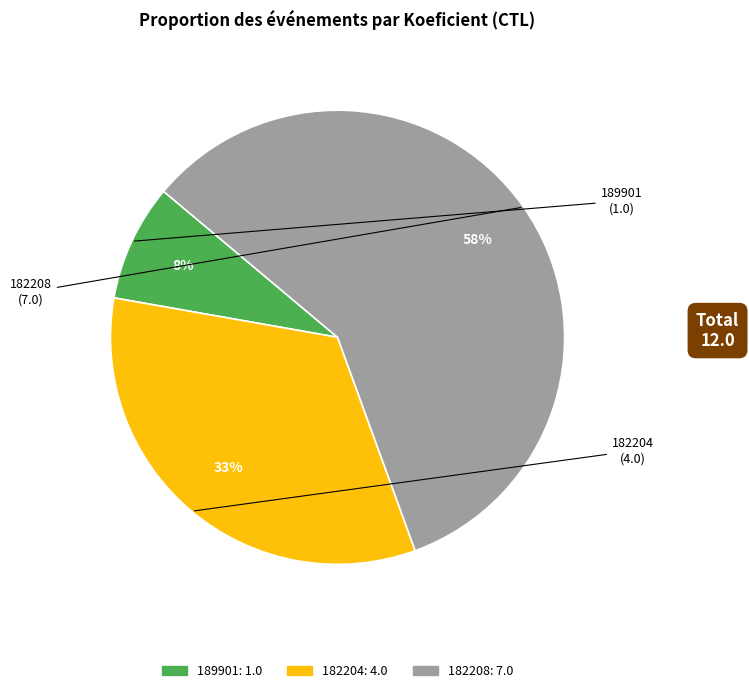

To the nearest percent, what is the difference between the 189901 and 182204 slice percentages?

25%